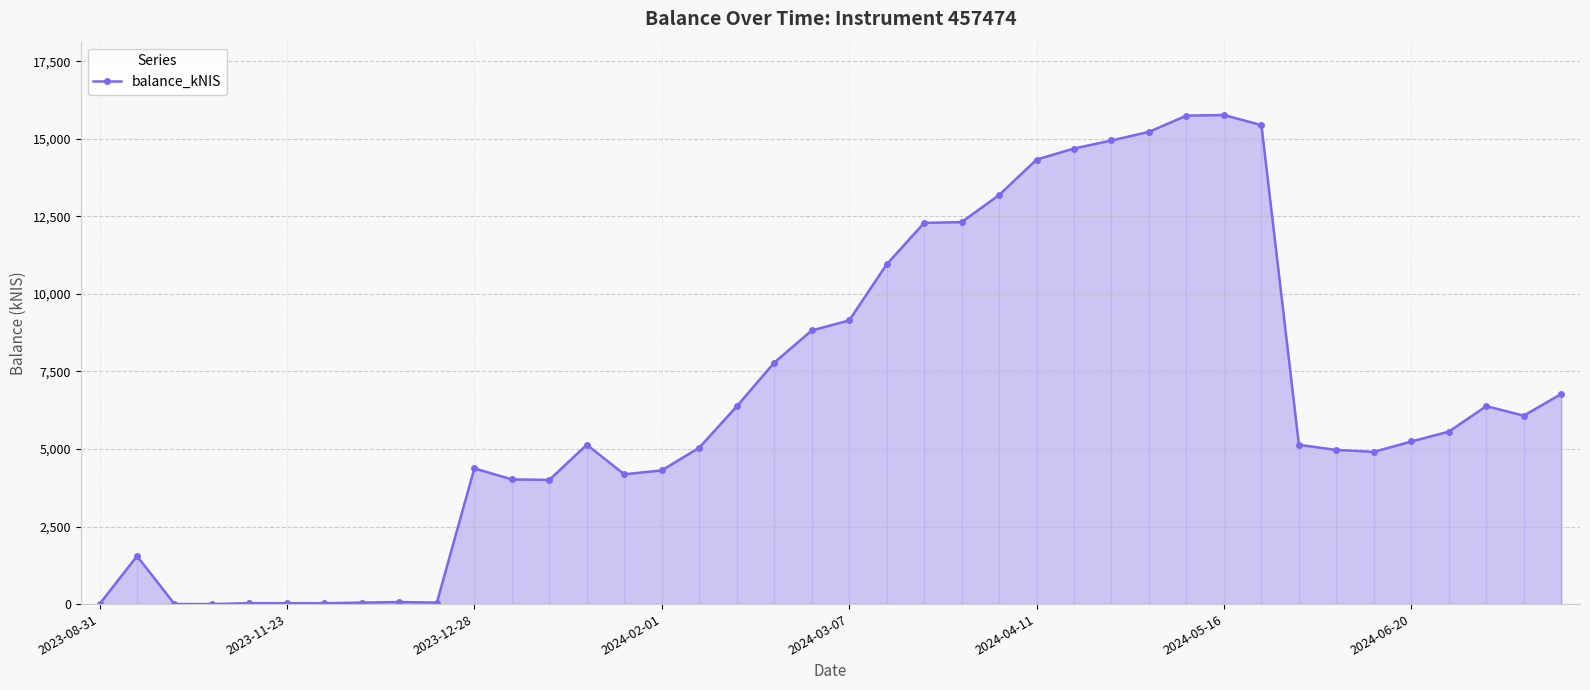

What is the greatest value displayed?

15763.4